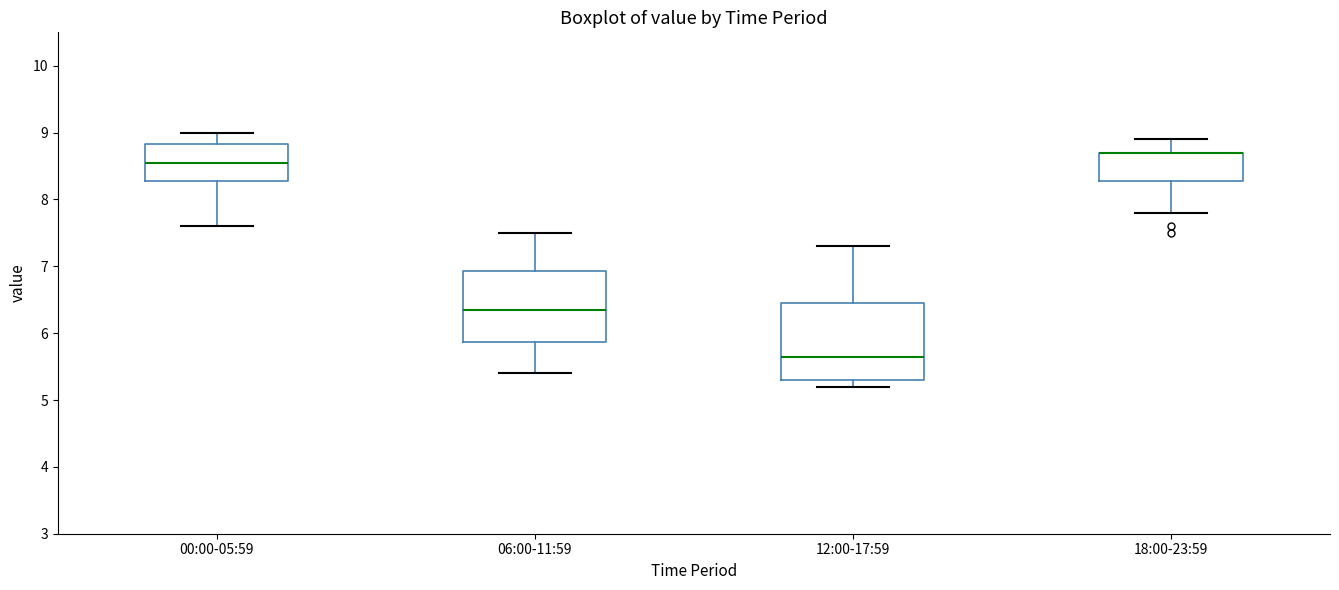

Reading left to right, read every box against the y-axis: the position of its median line, the range the box covers, and the ends of its whiskers. The values are not printed on the chart, so give them approximately, as read against the axis.

00:00-05:59: median 8.6, box 8.3 to 8.8, whiskers 7.6 to 9.0
06:00-11:59: median 6.4, box 5.9 to 6.9, whiskers 5.4 to 7.5
12:00-17:59: median 5.7, box 5.3 to 6.5, whiskers 5.2 to 7.3
18:00-23:59: median 8.7 (drawn on the box's upper edge), box 8.3 to 8.7, whiskers 7.8 to 8.9